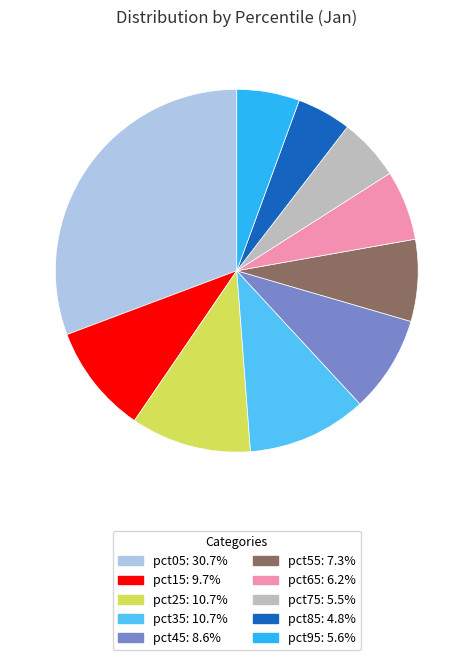

Is there any slice that represents more than half of the pie?

No